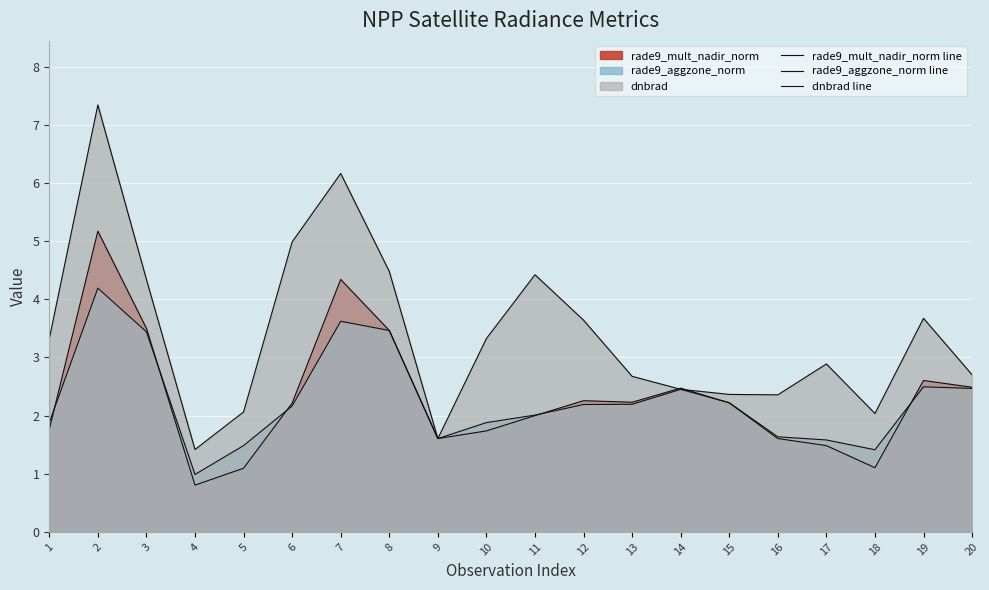

What is the total value across all series at 12?

8.1